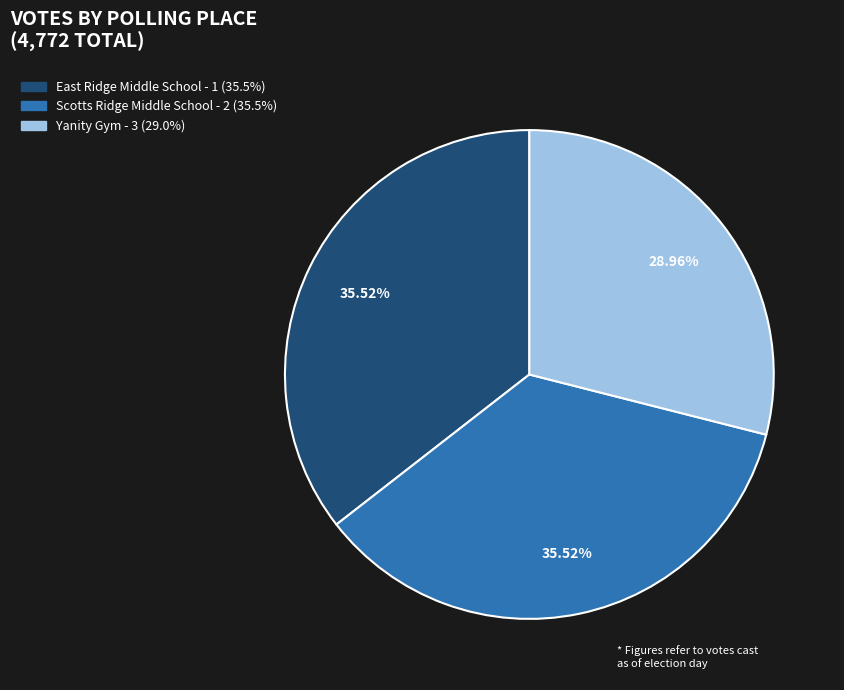

Is there a majority slice in this chart?

No